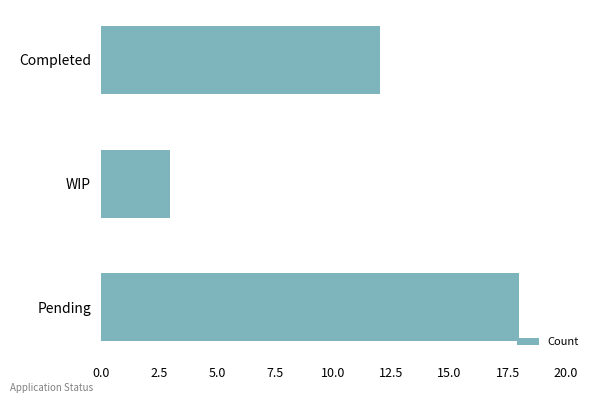

Count the values in the range 3 to 18.

3